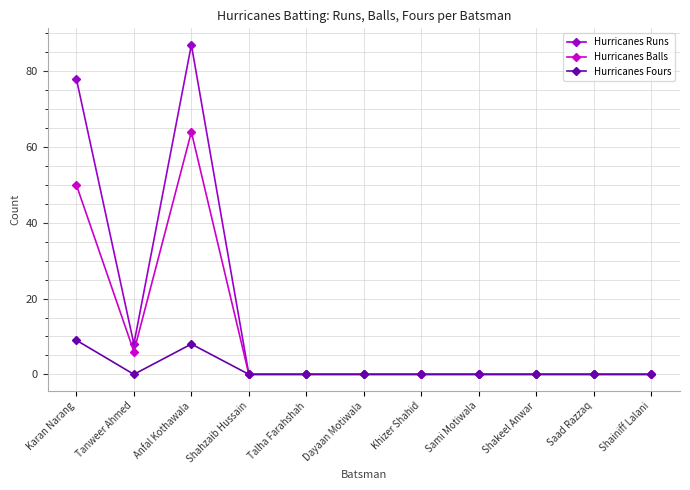

What is the maximum value for Hurricanes Balls?

64